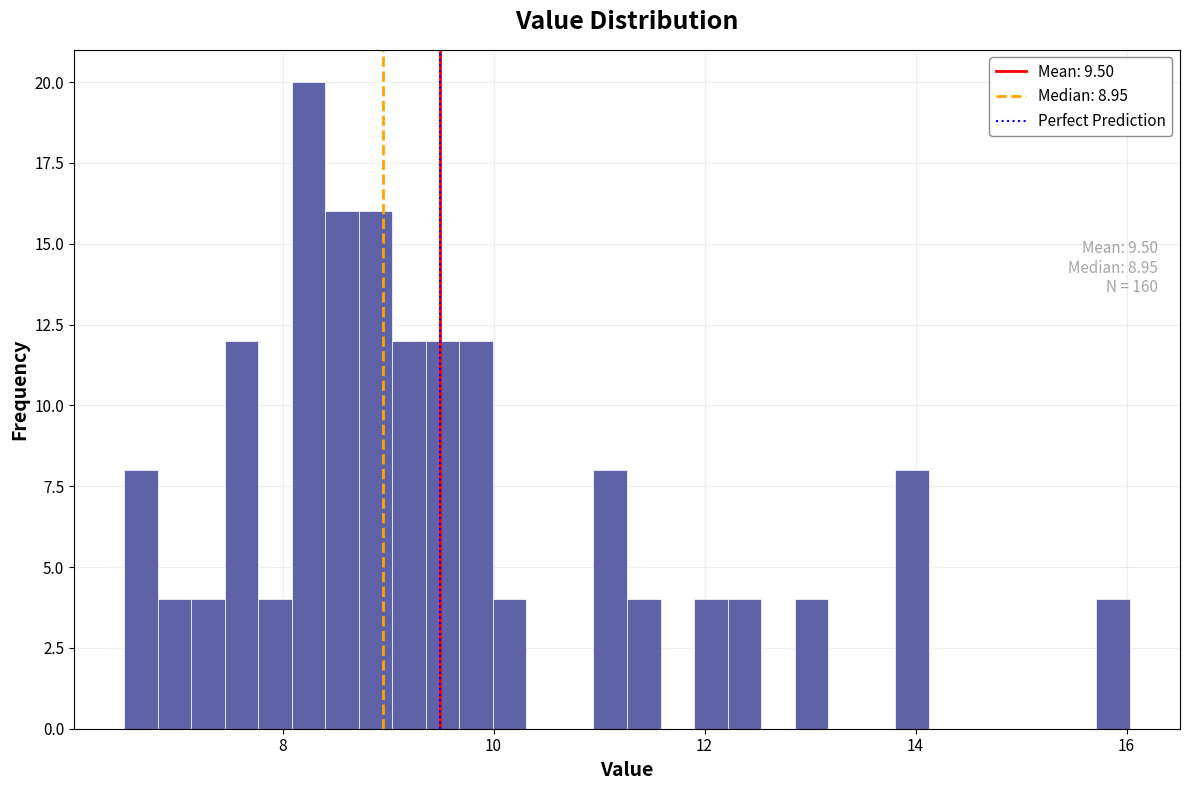

Around what value on the x-axis is the tallest bar? Give the approximate position of its centre, as read against the axis.

8.2